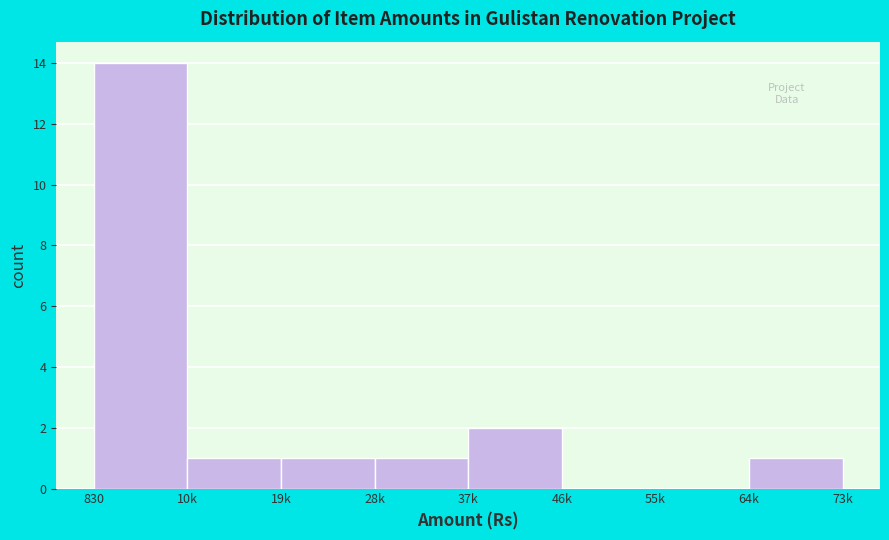

Reading left to right, extract all data points from this chart.

830=14	10k=1	19k=1	28k=1	37k=2	46k=0	55k=0	64k=1